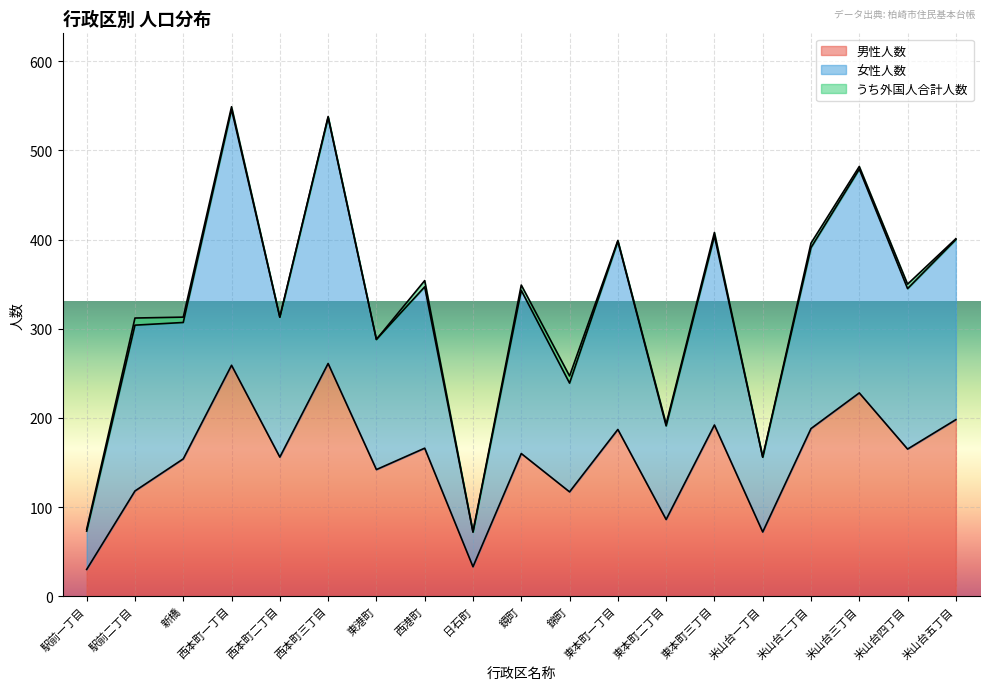

Where is the first local maximum for 男性人数?

西本町一丁目